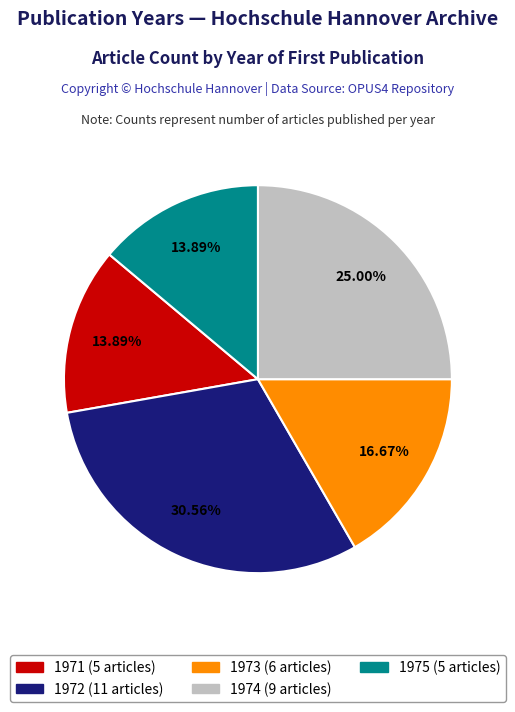

How much of the chart is everything except 1974?

75.0%